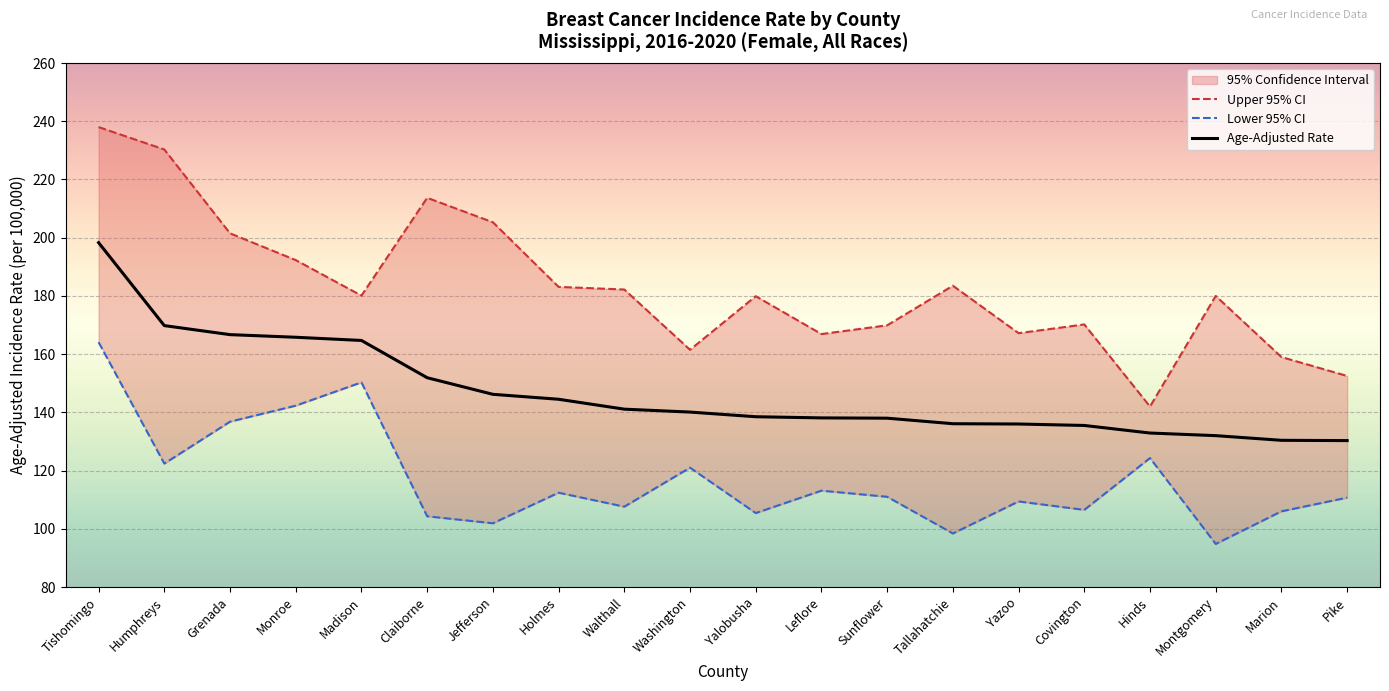

The value of Lower 95% CI at Grenada is 179.5. True or false?

False